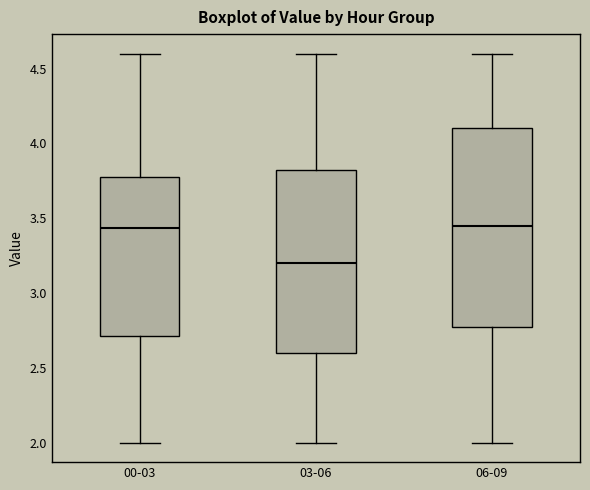

Reading left to right, transcribe this box plot: for each box, give where its median line is, the range the box spans, and where its two whiskers end, as read against the y-axis. The values are not printed on the chart, so give them approximately, as read against the axis.

00-03: median 3.45, box 2.70 to 3.75, whiskers 2.00 to 4.60
03-06: median 3.20, box 2.60 to 3.85, whiskers 2.00 to 4.60
06-09: median 3.45, box 2.80 to 4.10, whiskers 2.00 to 4.60